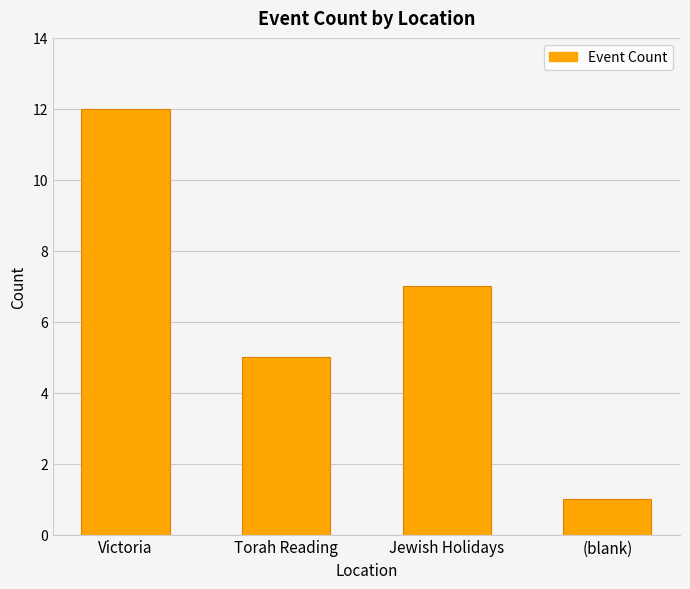

Reading left to right, transcribe all the data shown in this chart.

12	5	7	1